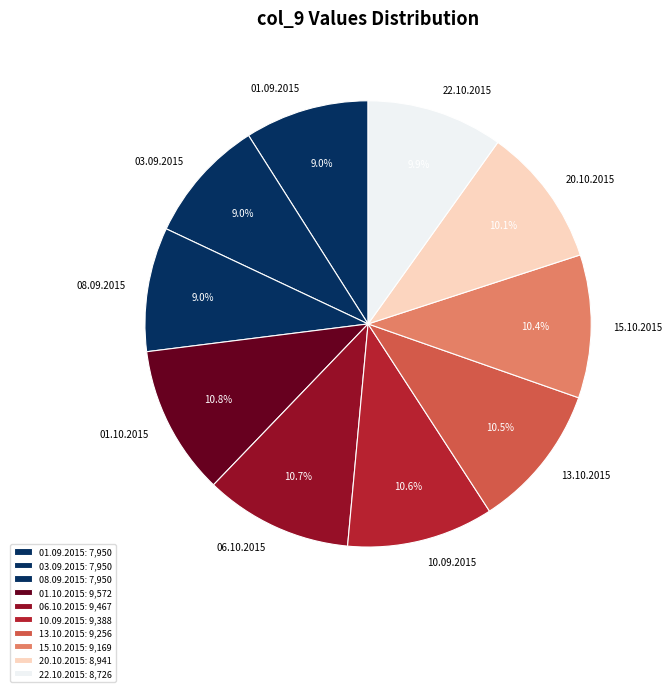

What percentage is NOT represented by 06.10.2015?

89.3%